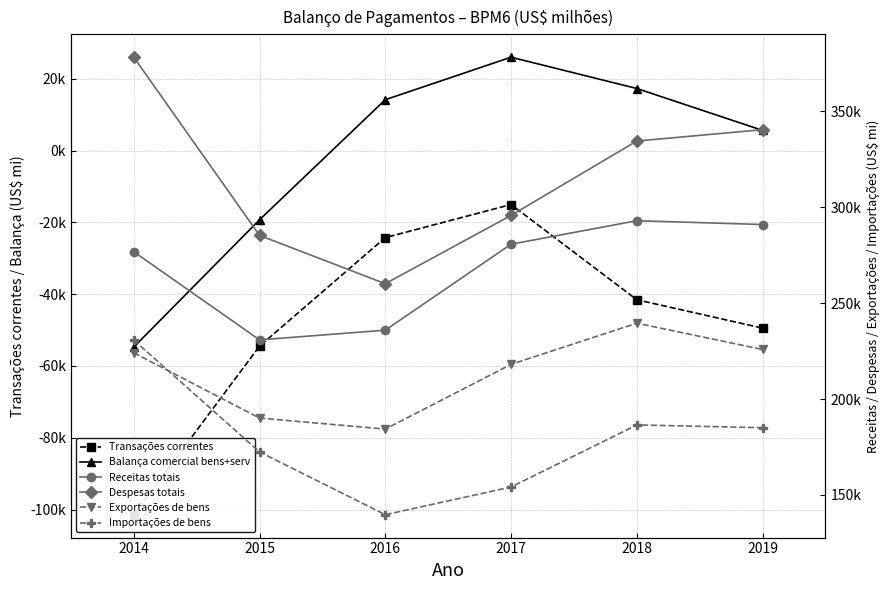

True or false: Receitas totais and Despesas totais cross at least once.

False